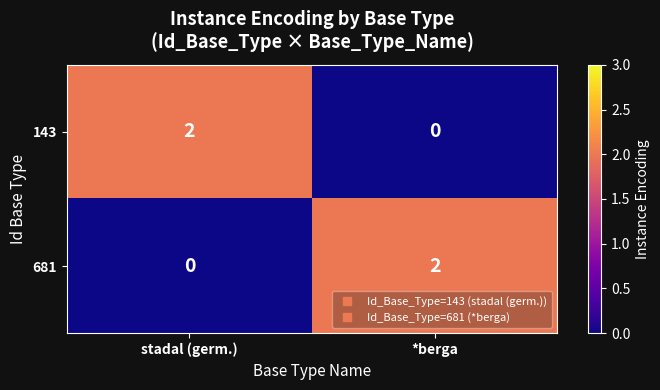

At stadal (germ.), list the series in order from largest to smallest.

143, 681